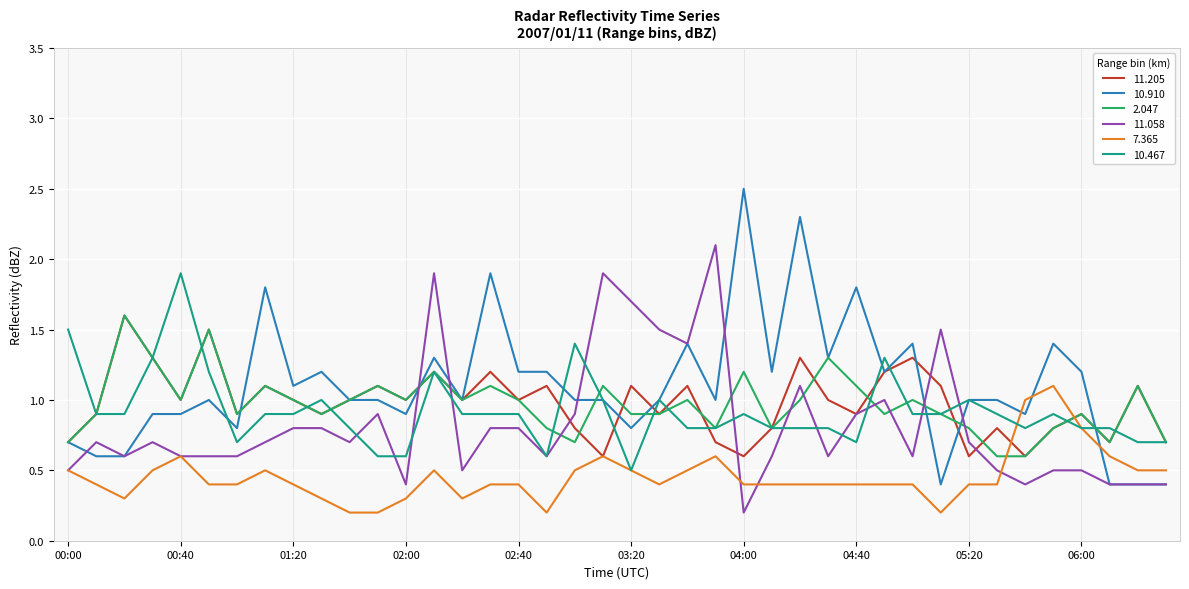

What are all the series names shown in the legend?

11.205, 10.910, 2.047, 11.058, 7.365, 10.467